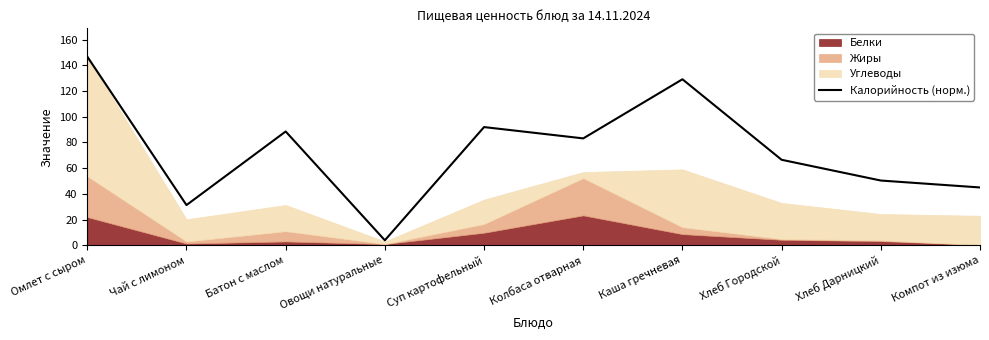

Which label corresponds to the largest value in the chart?

Омлет с сыром